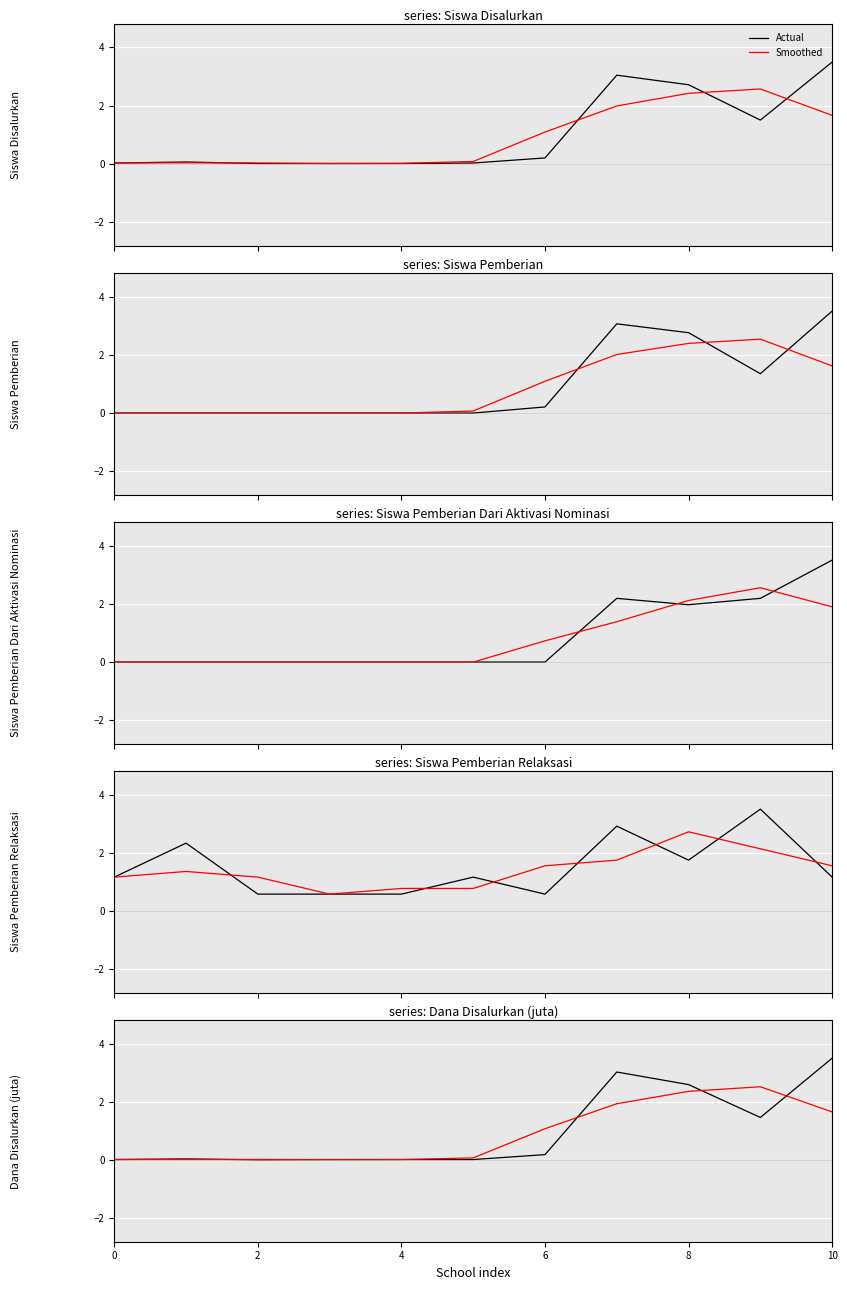

Is the value of Actual at 6 greater than the value of Smoothed at 8?

No